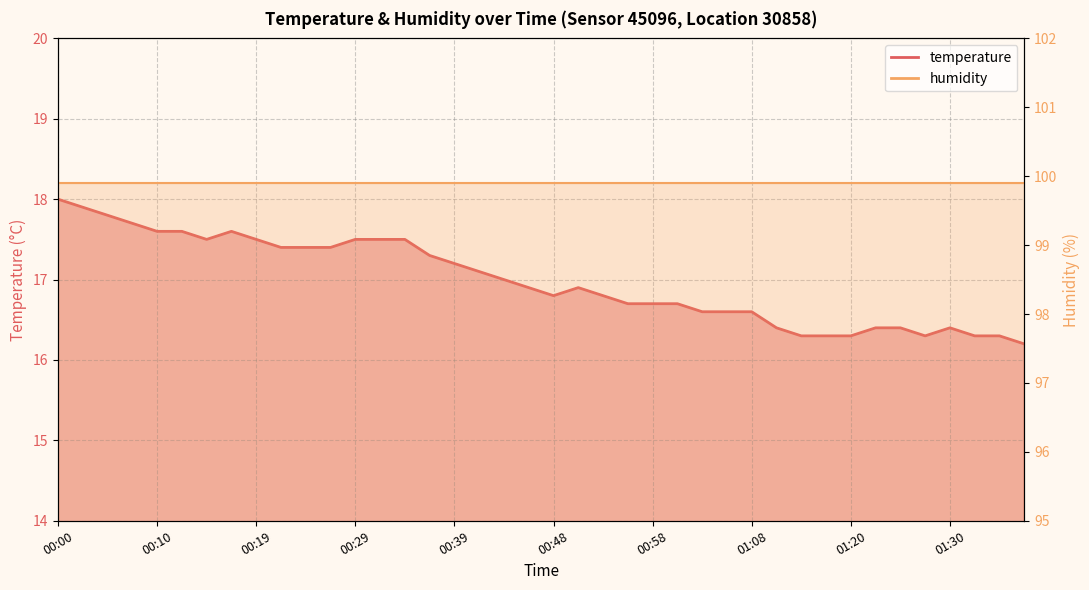

What is the smallest value displayed?

16.2